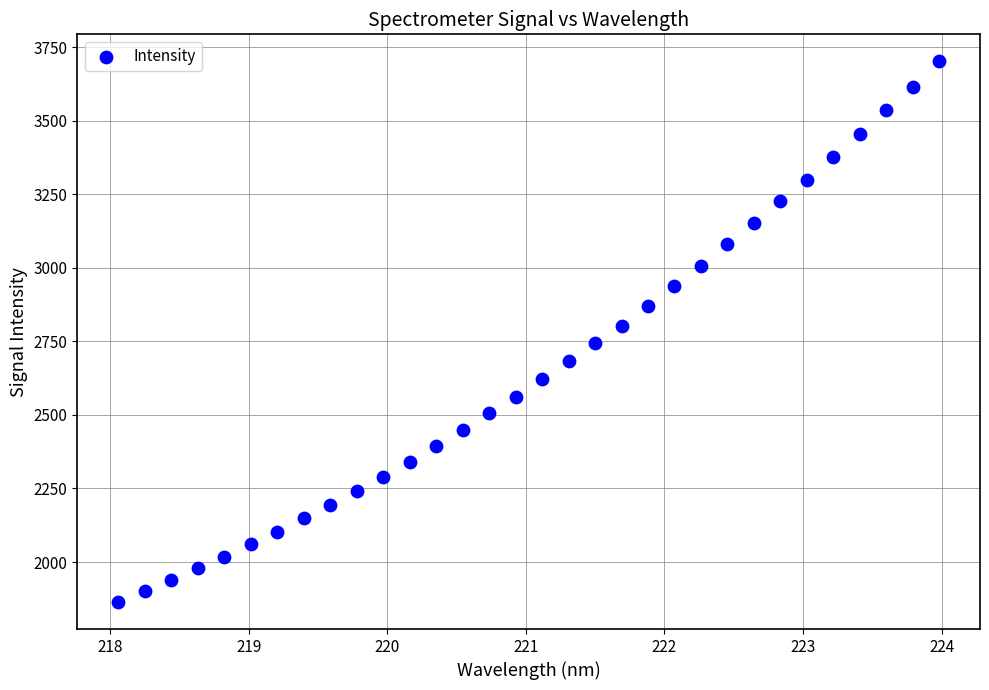

What is the range of X values (max minus min)?

5.9